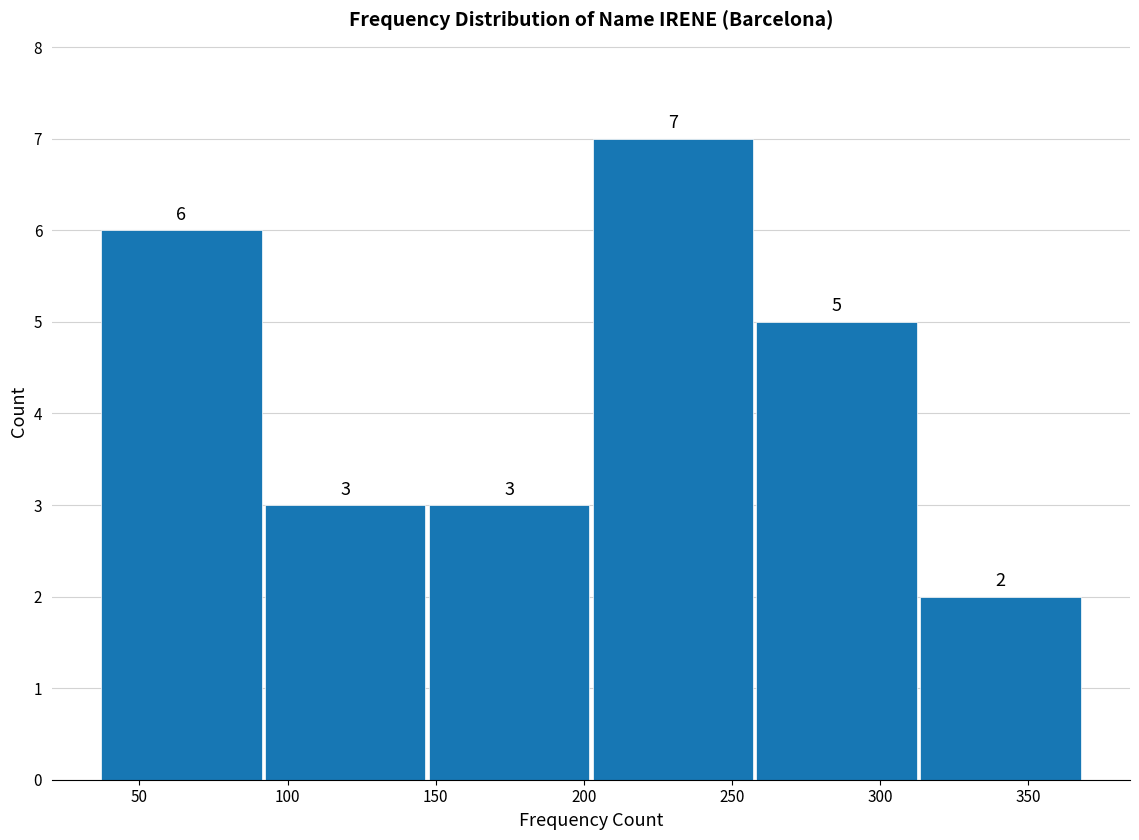

What is the height of the bar covering 90 to 150 on the x-axis? The bar edges are not printed on the chart, so give them approximately, as read against the axis.

3